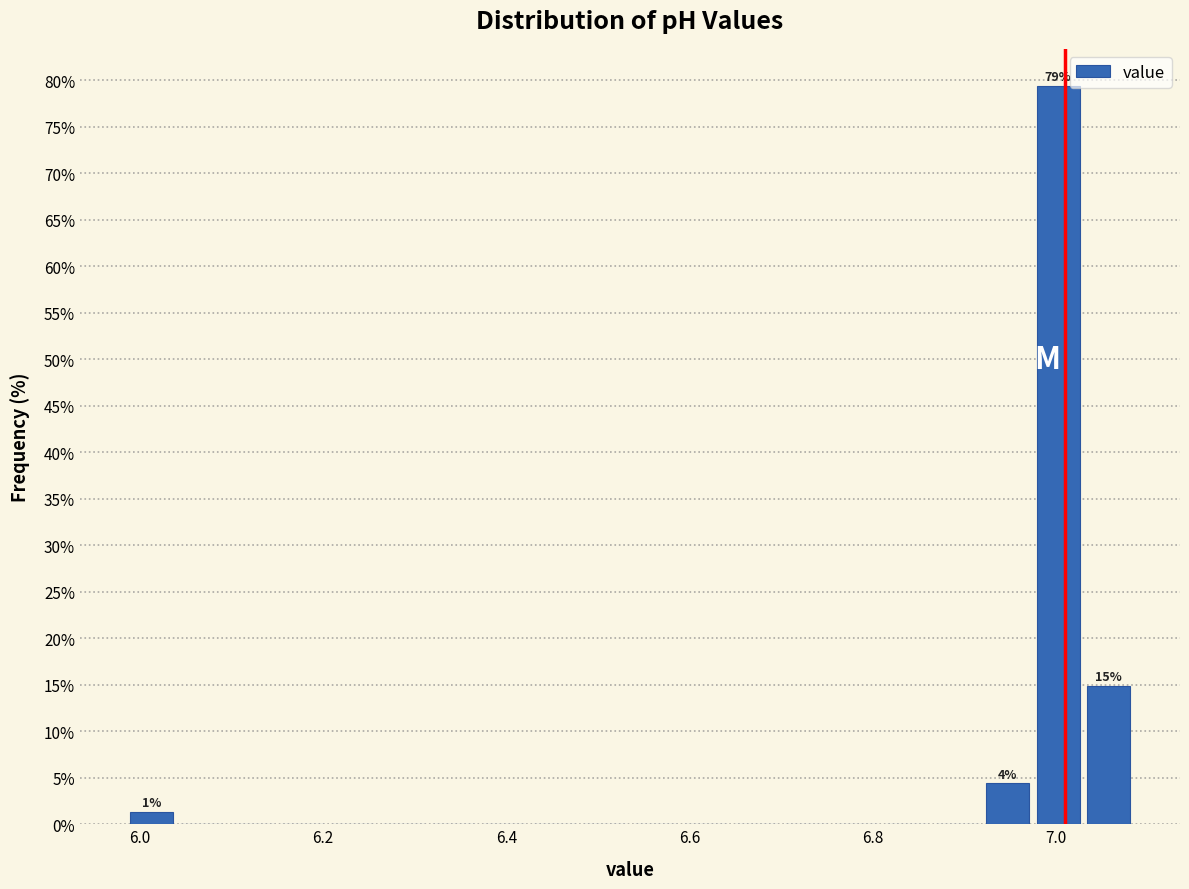

Around what value on the x-axis is the tallest bar? Give the approximate position of its centre, as read against the axis.

7.00